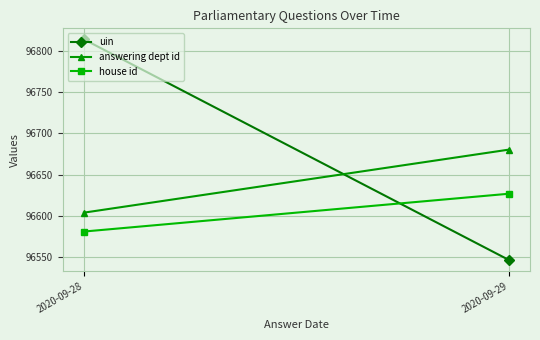

How many values in the uin series are below 96814?

1